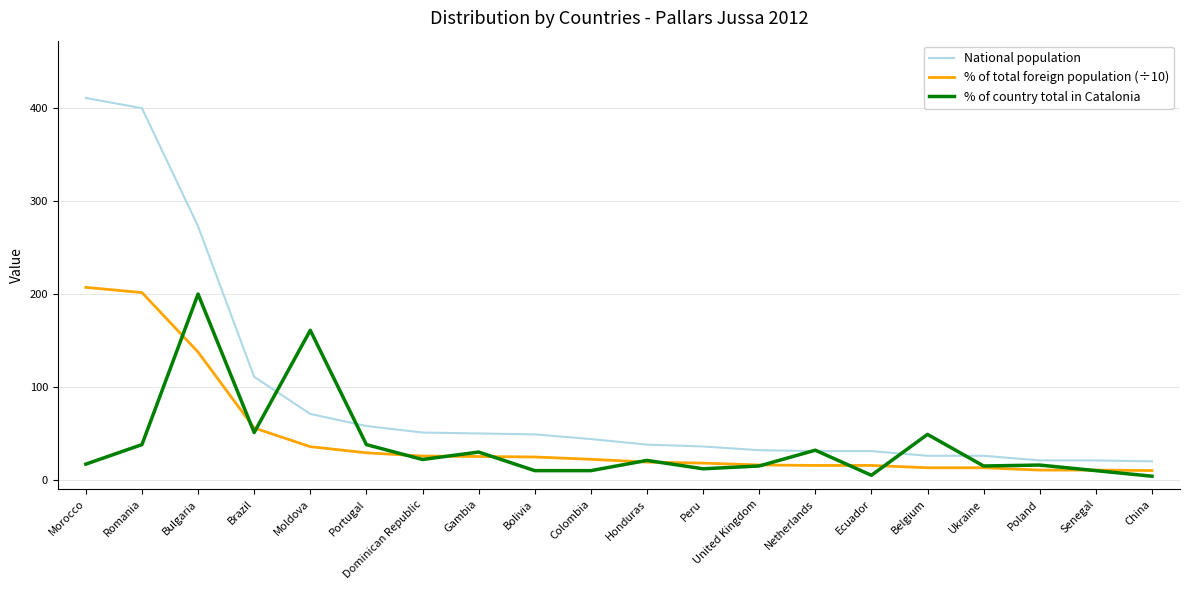

Is the value of % of country total in Catalonia at Bulgaria greater than the value of % of total foreign population (÷10) at Bolivia?

Yes